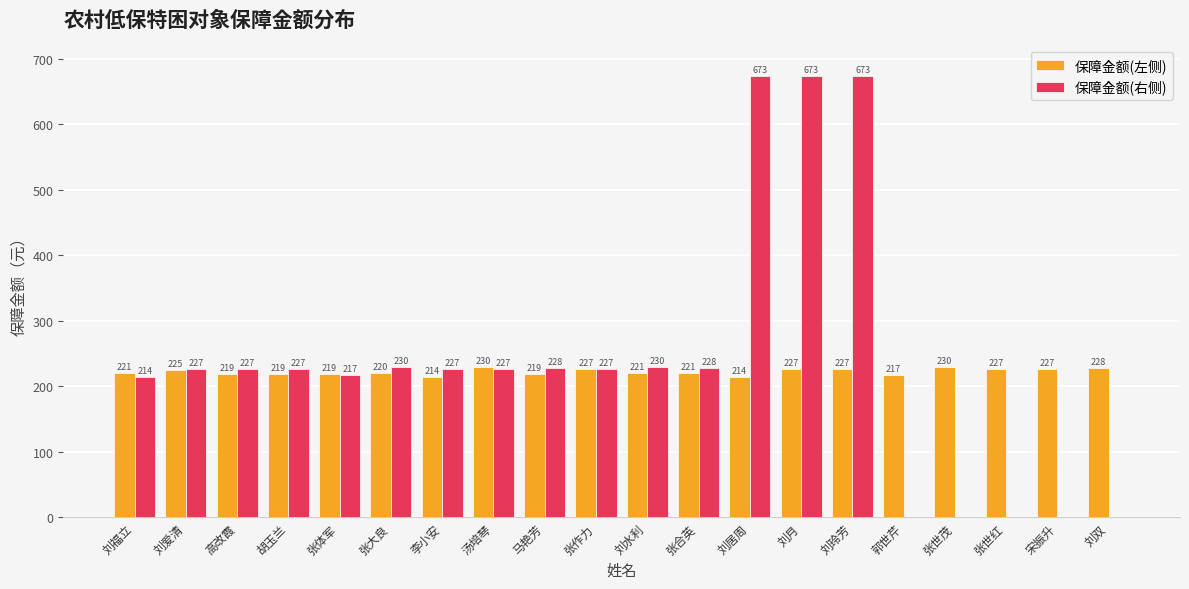

Read the 保障金额(左侧) value at 刘水利, to the nearest 5.

220